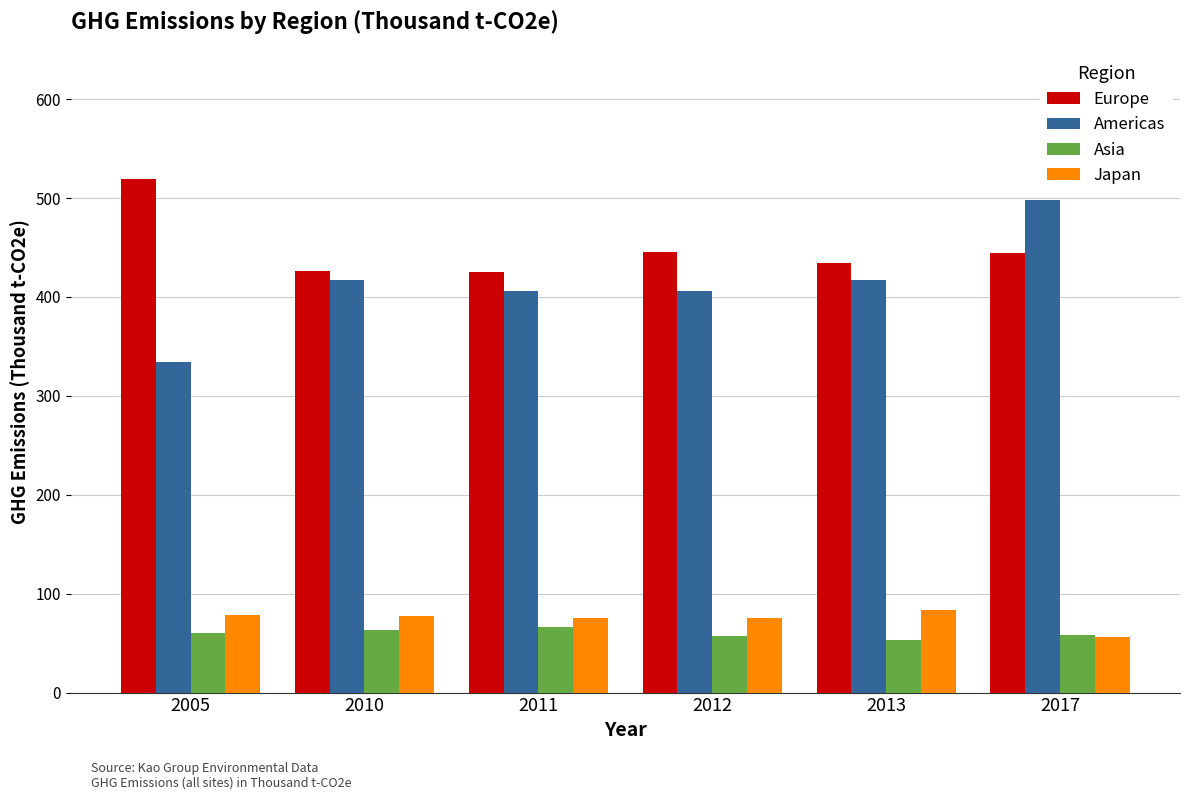

Read the Asia value at 2012.

56.8